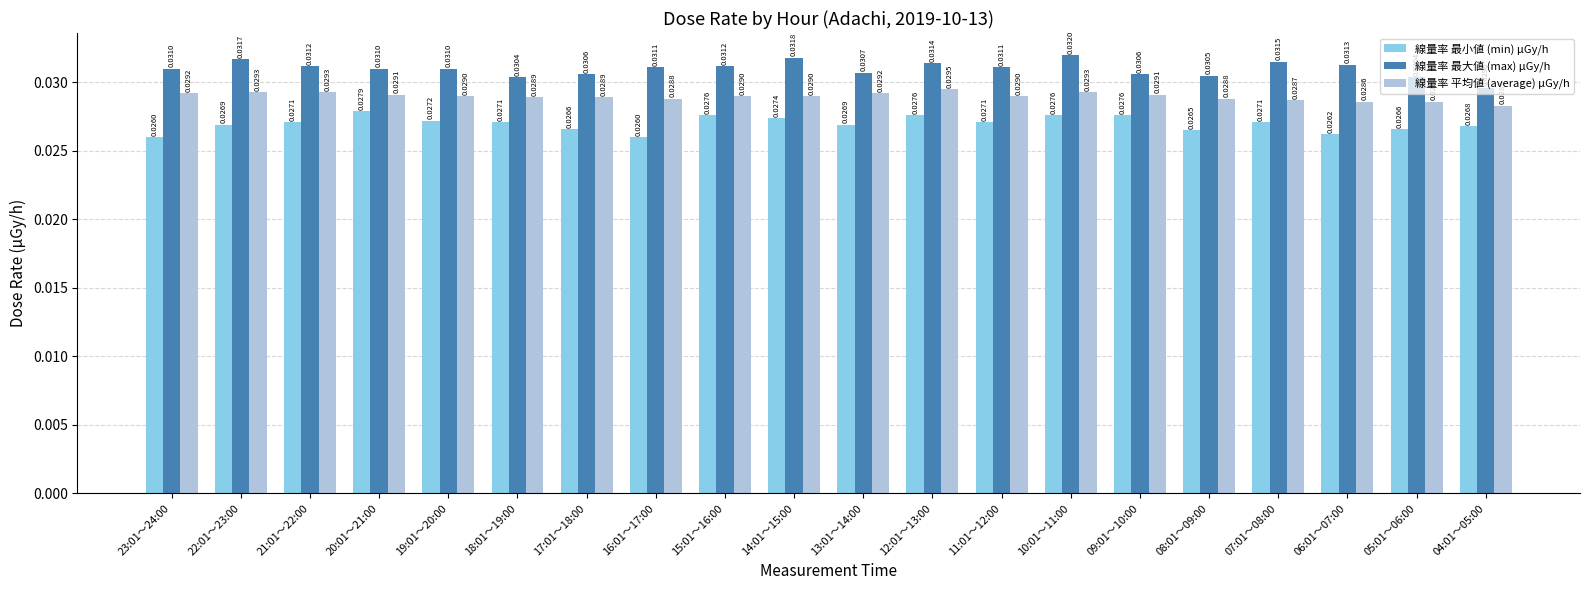

Which series changed the most between 07:01～08:00 and 05:01～06:00?

線量率 最大値 (max) μGy/h